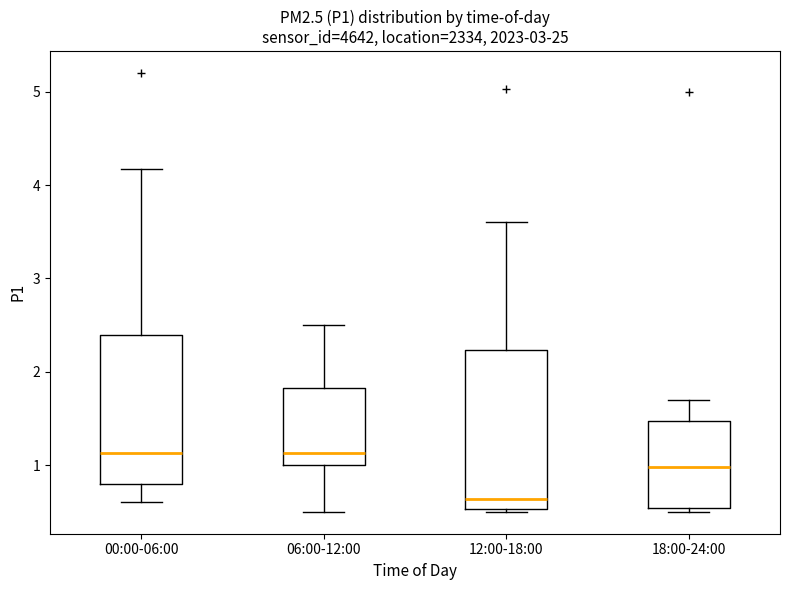

Comparing the boxes themselves (not the whiskers), which one is the tallest?

12:00-18:00